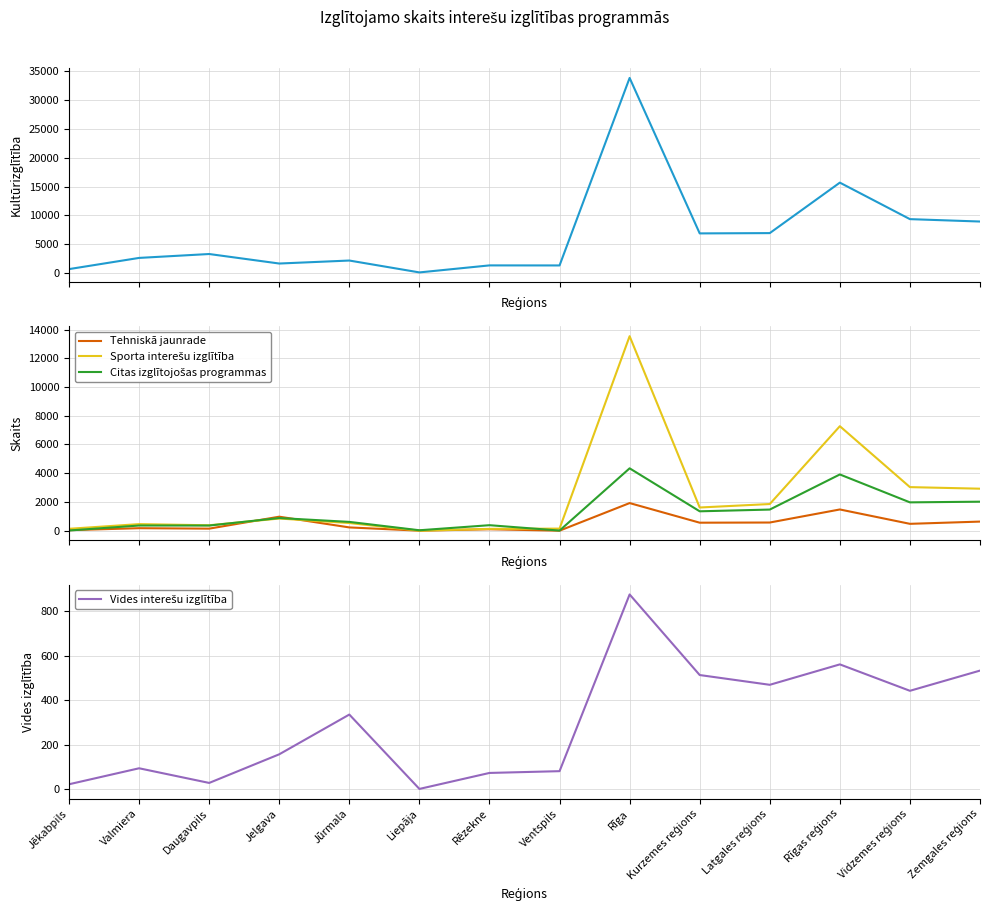

What is the approximate value of Citas izglītojošas programmas at Vidzemes reģions, to the nearest 100?

2000